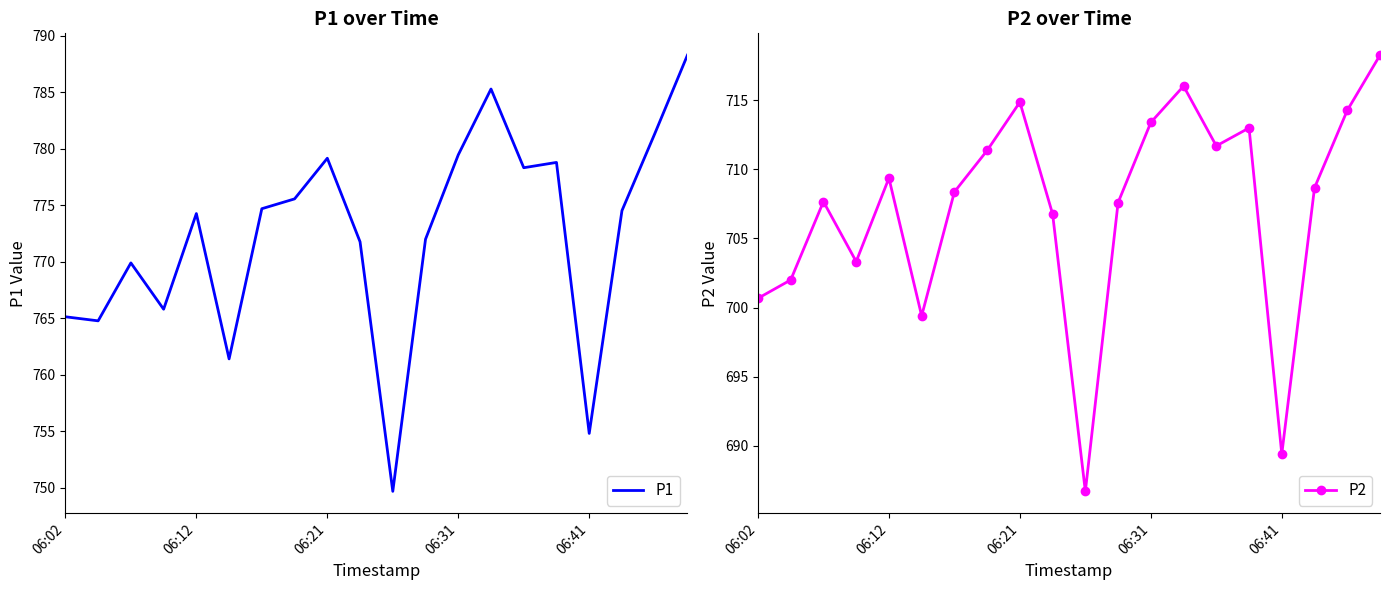

True or false: P1 and P2 cross at least once.

False